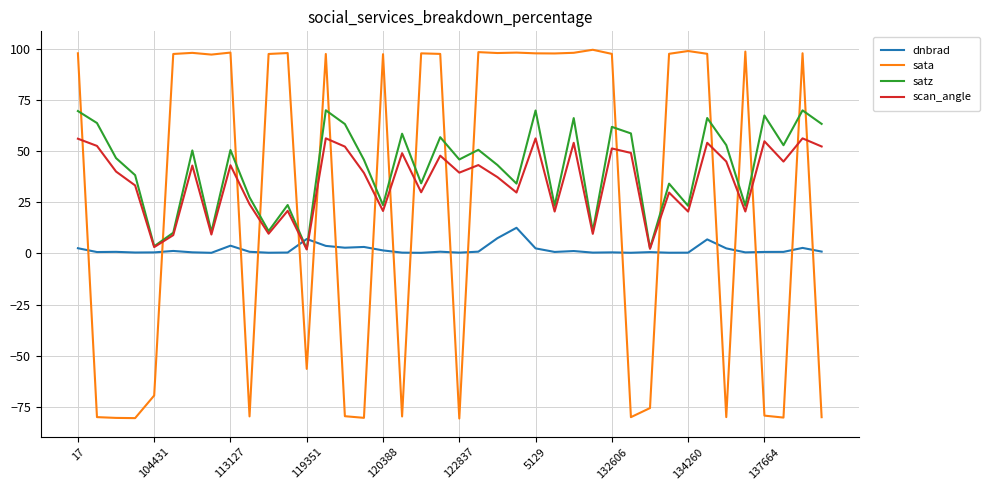

How many intersections are there between sata and scan_angle?

19